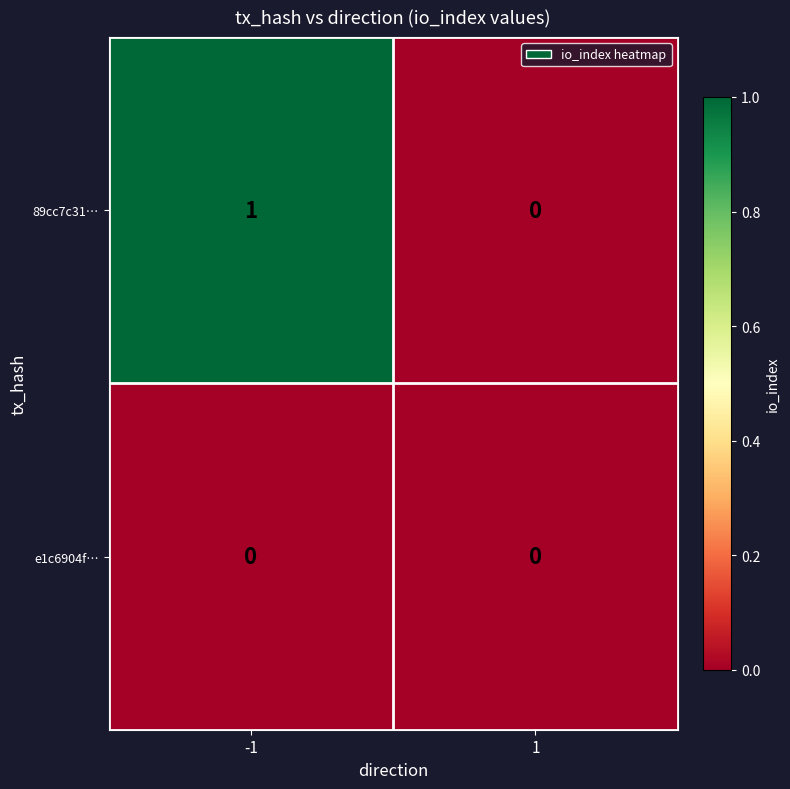

Which series changed the most between -1 and 1?

89cc7c31…